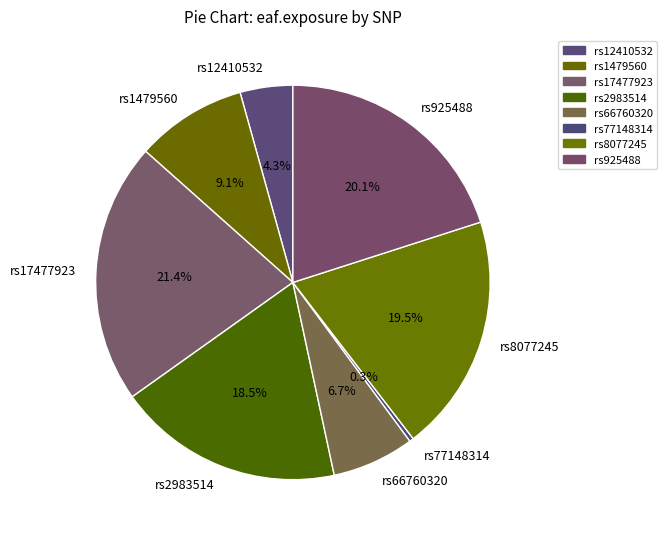

Rank the categories by value from lowest to highest.

rs77148314, rs12410532, rs66760320, rs1479560, rs2983514, rs8077245, rs925488, rs17477923